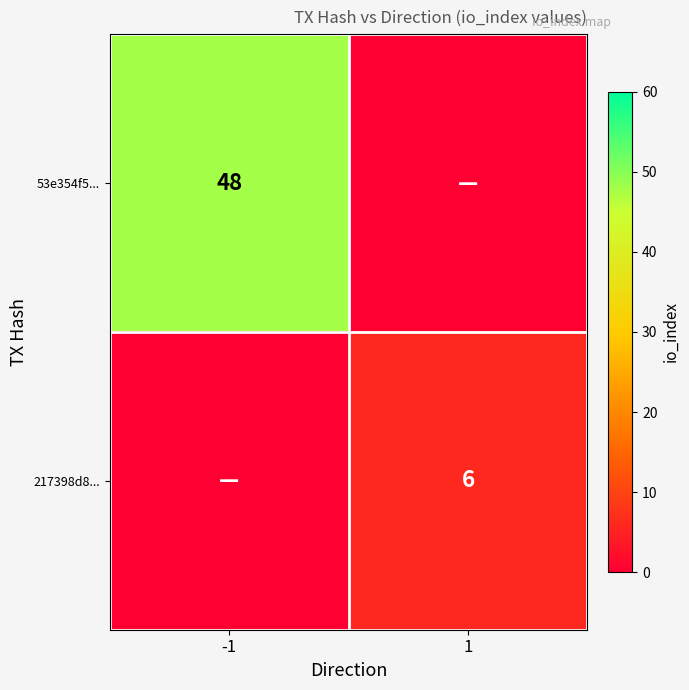

The value of 53e354f5... at -1 is 67. True or false?

False